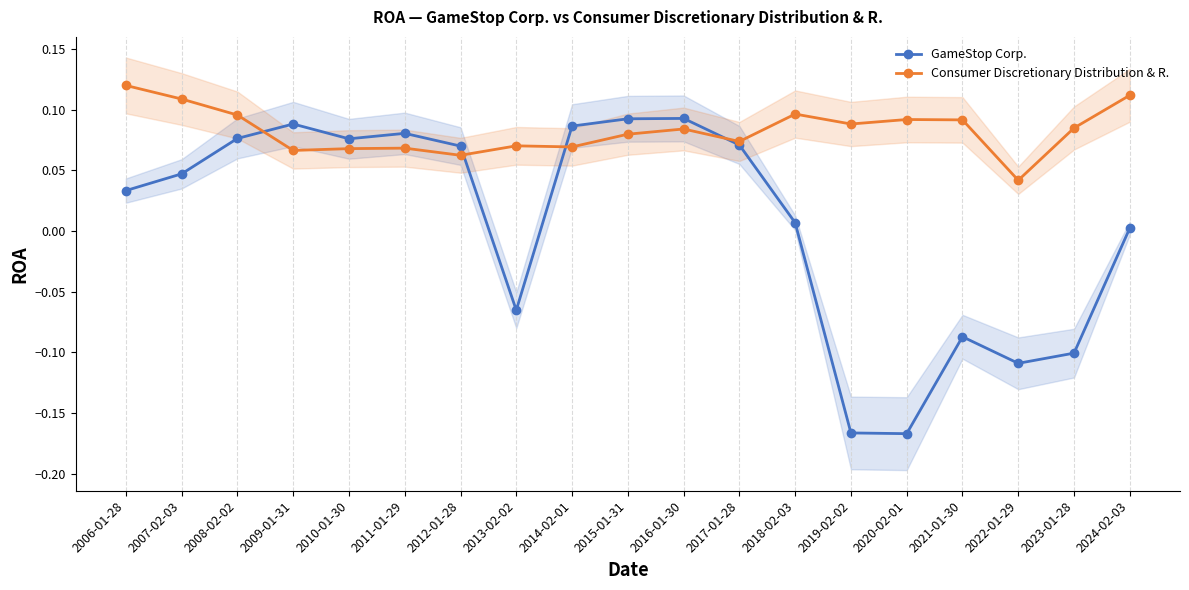

At which label does Consumer Discretionary Distribution & R. reach its peak?

2006-01-28